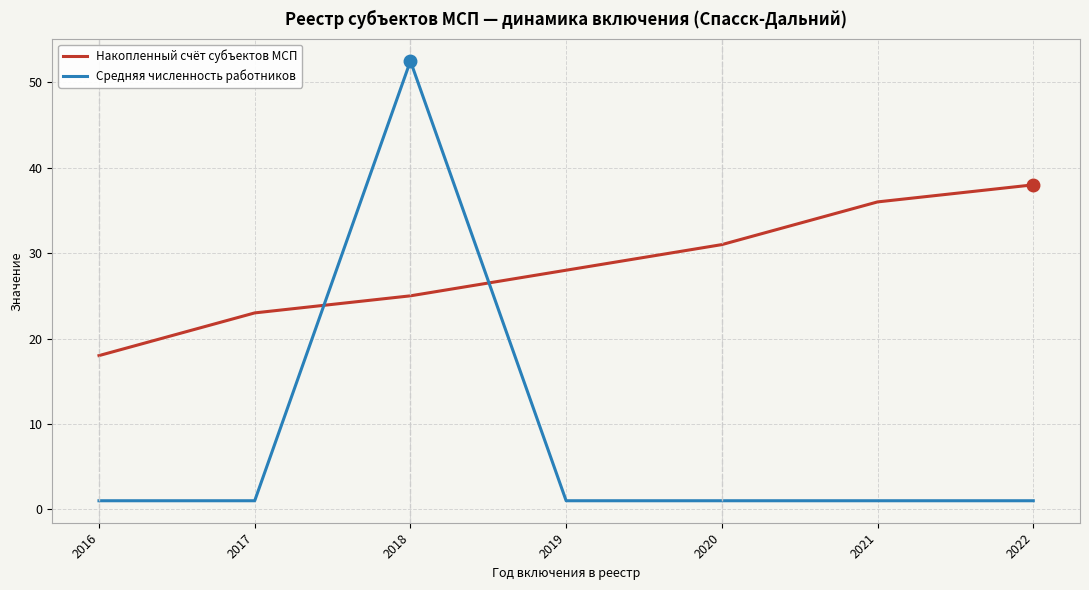

What is the minimum value for Средняя численность работников?

1.0